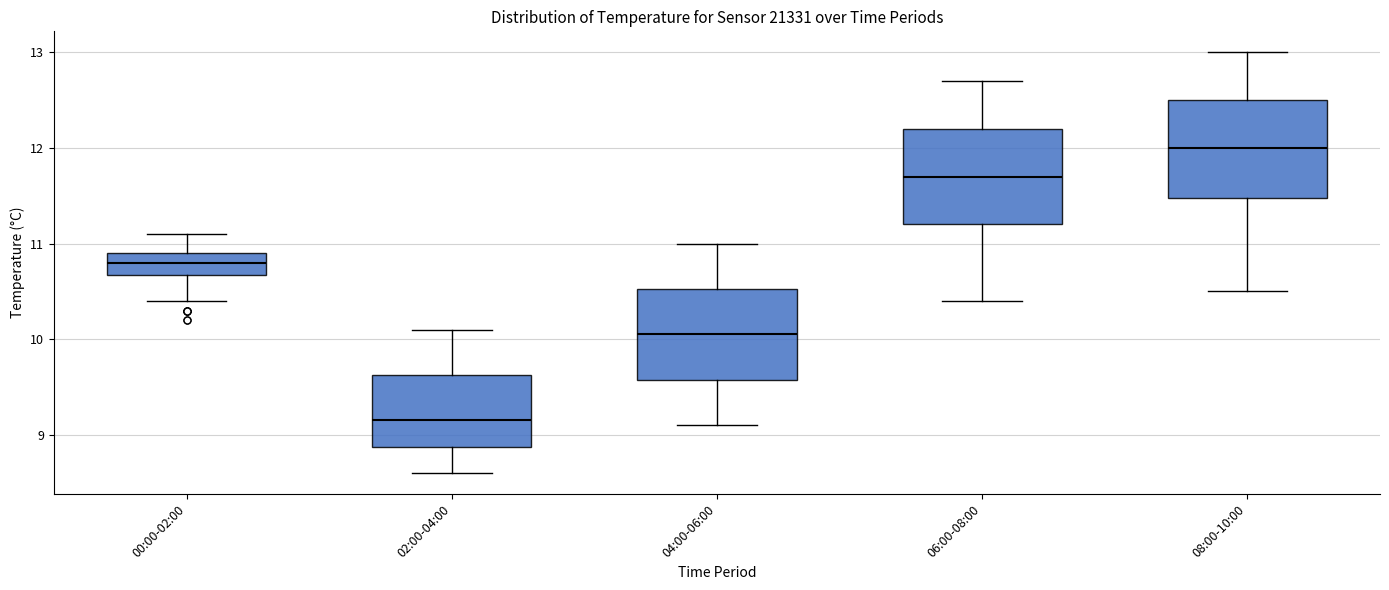

Where does the upper whisker of the box for 08:00-10:00 end on the y-axis? The values are not printed on the chart, so give them approximately, as read against the axis.

13.0